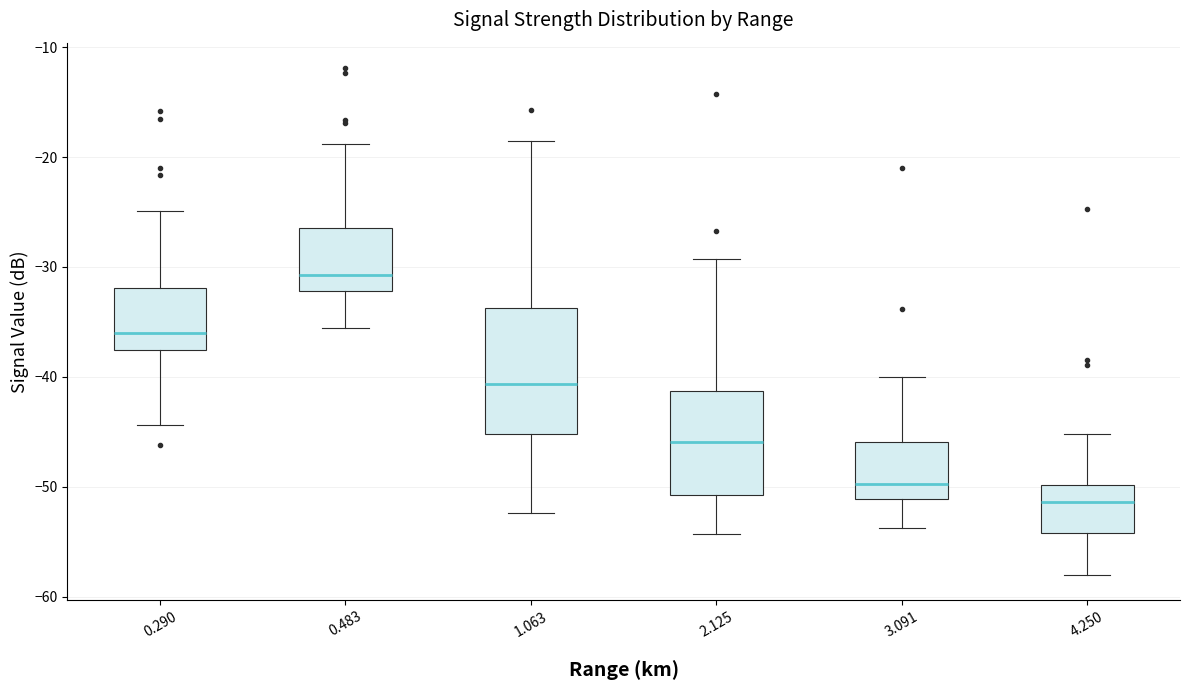

Where is the lower edge of the box at x = 4.250 on the y-axis? The values are not printed on the chart, so give them approximately, as read against the axis.

-54